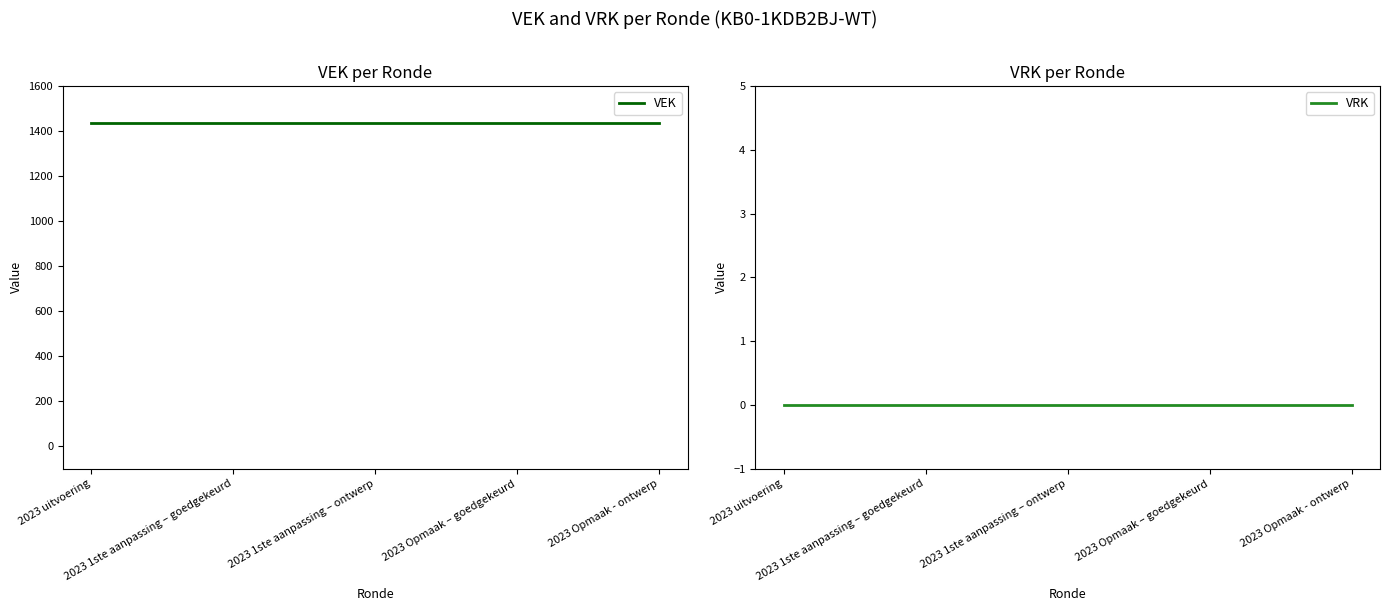

Reading left to right, transcribe all the data shown in this chart.

VEK: 2023 uitvoering=1434	2023 1ste aanpassing – goedgekeurd=1434	2023 1ste aanpassing – ontwerp=1434	2023 Opmaak – goedgekeurd=1434	2023 Opmaak - ontwerp=1434
VRK: 2023 uitvoering=0	2023 1ste aanpassing – goedgekeurd=0	2023 1ste aanpassing – ontwerp=0	2023 Opmaak – goedgekeurd=0	2023 Opmaak - ontwerp=0